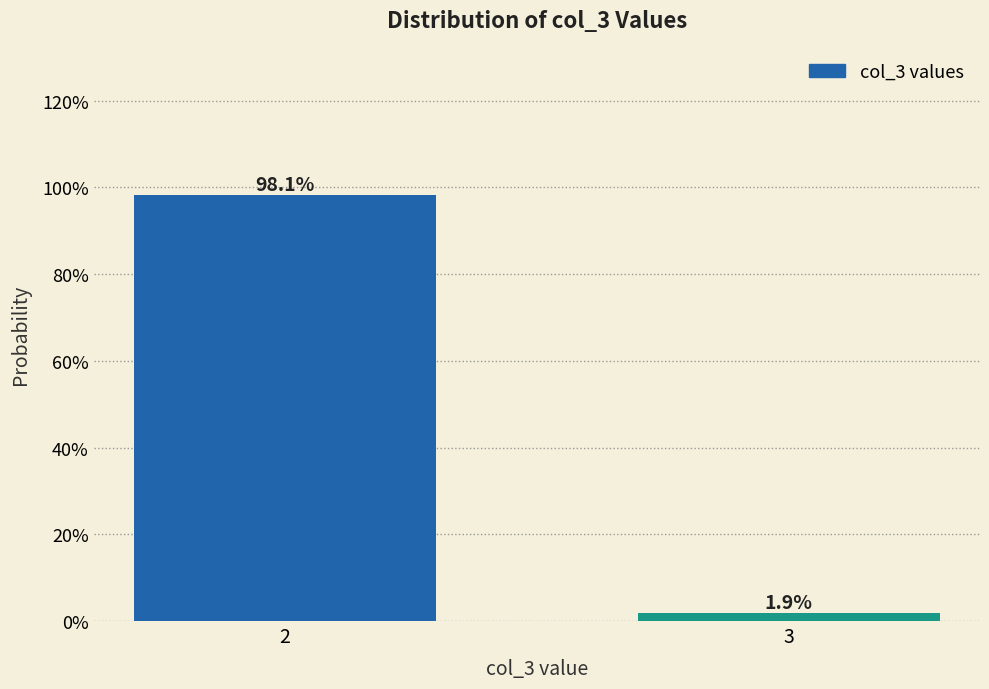

Reading right to left, extract all data points from this chart.

1.9	98.1